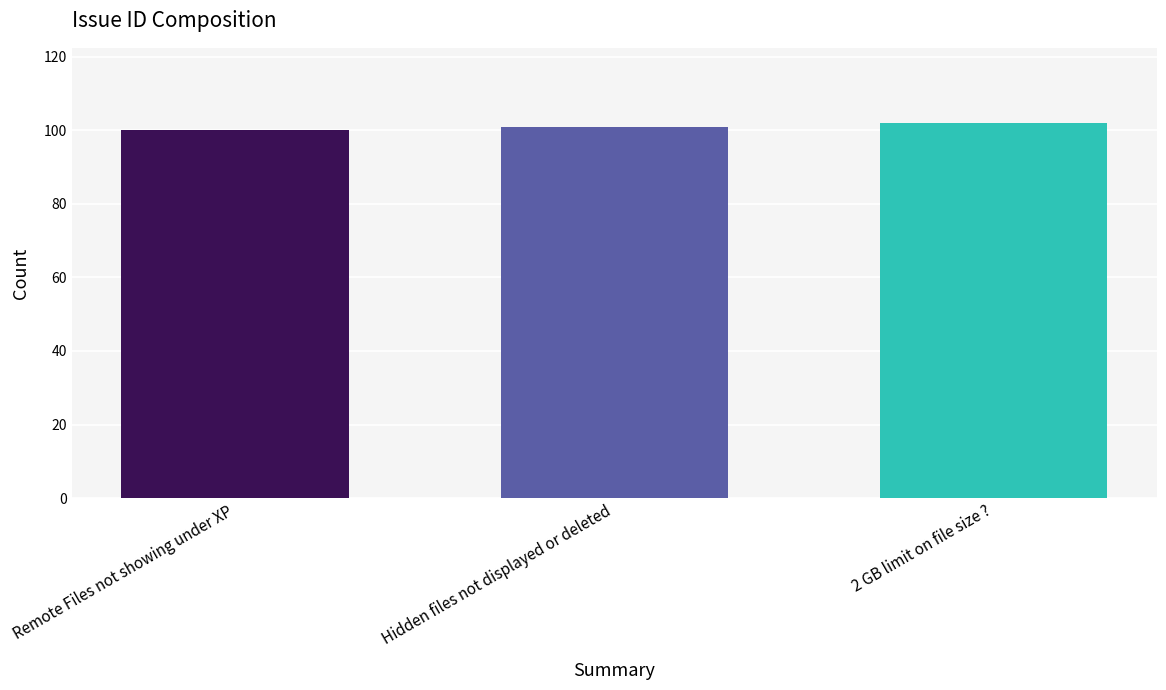

Which label corresponds to the largest value in the chart?

2 GB limit on file size ?